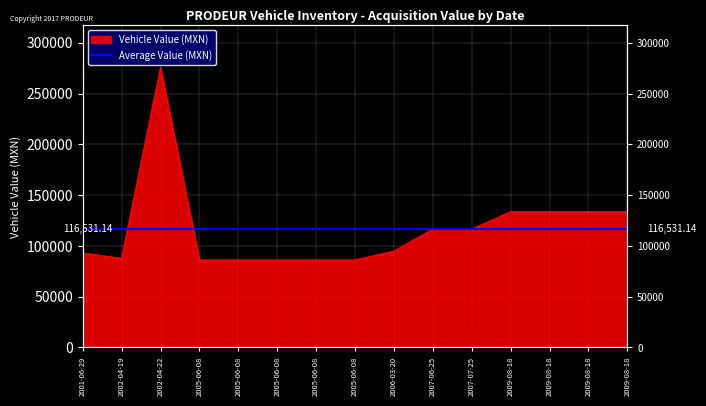

Where is the data nearest to the value 180946?

2009-08-18